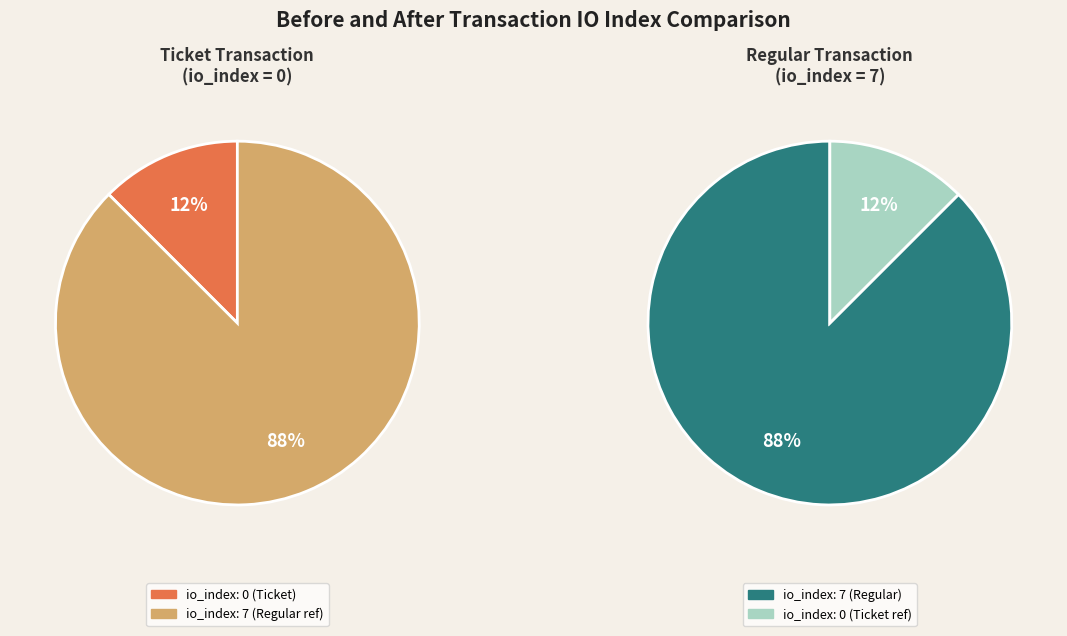

Which slice represents more than half of the pie?

Regular (io_index=7)